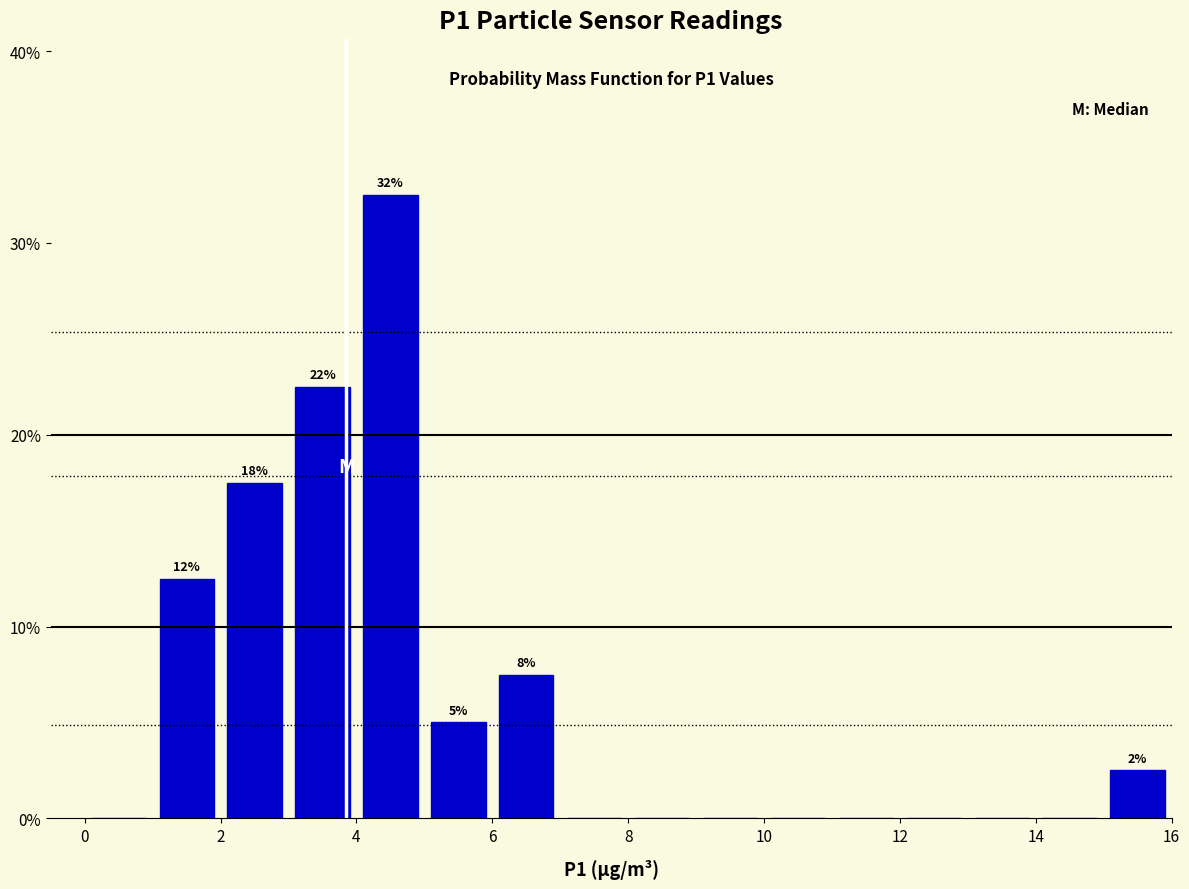

Over which range of the x-axis is the bar tallest?

4 to 5